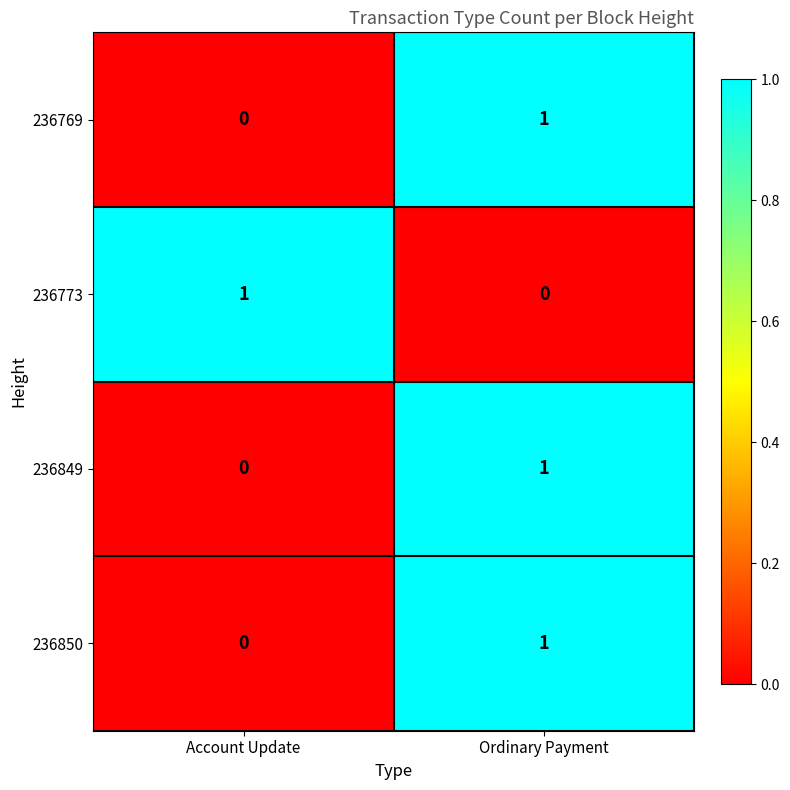

At which category is the sum across all series the highest?

Ordinary Payment